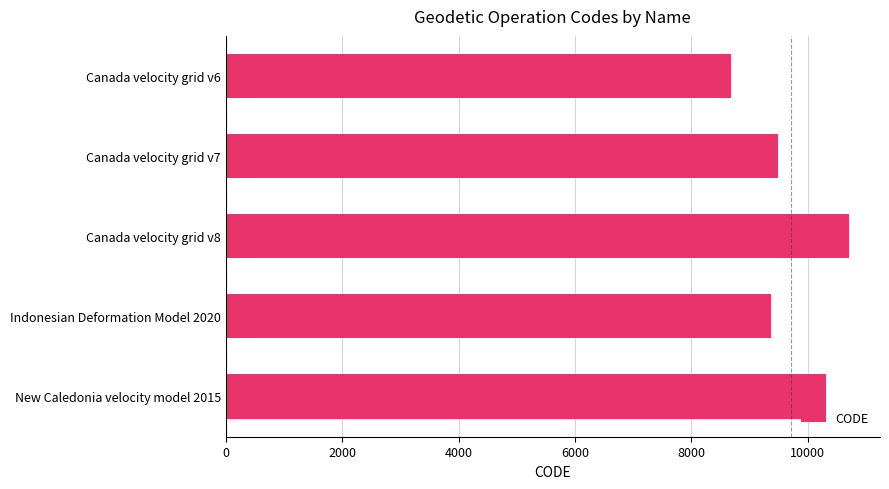

Rank the categories by value from lowest to highest.

Canada velocity grid v6, Indonesian Deformation Model 2020, Canada velocity grid v7, New Caledonia velocity model 2015, Canada velocity grid v8